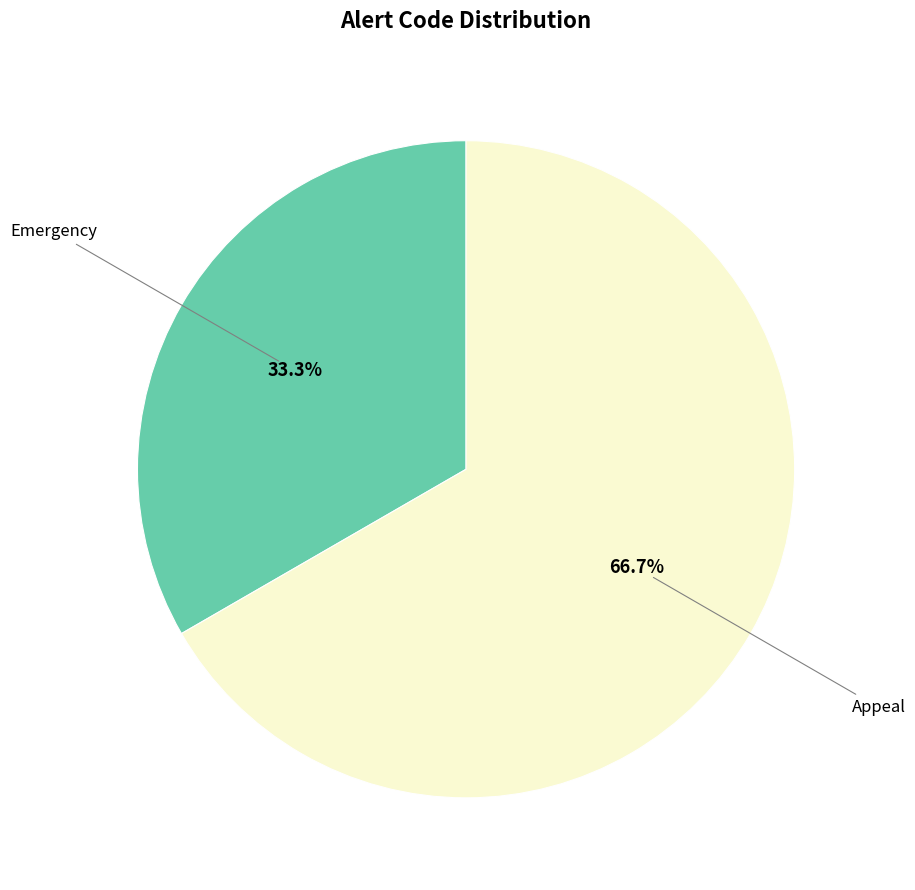

Does any single category account for the majority?

Yes